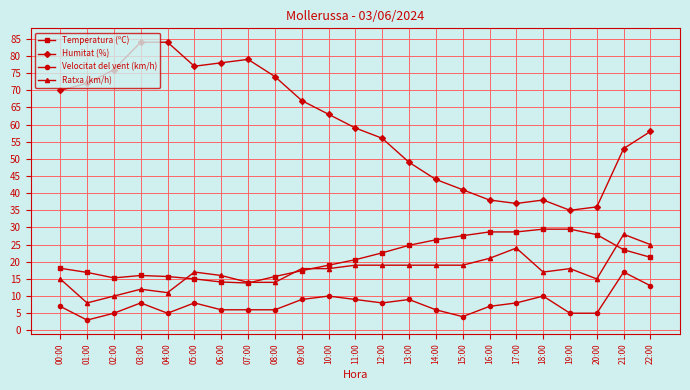

Which series has the largest total across all categories?

Humitat (%)